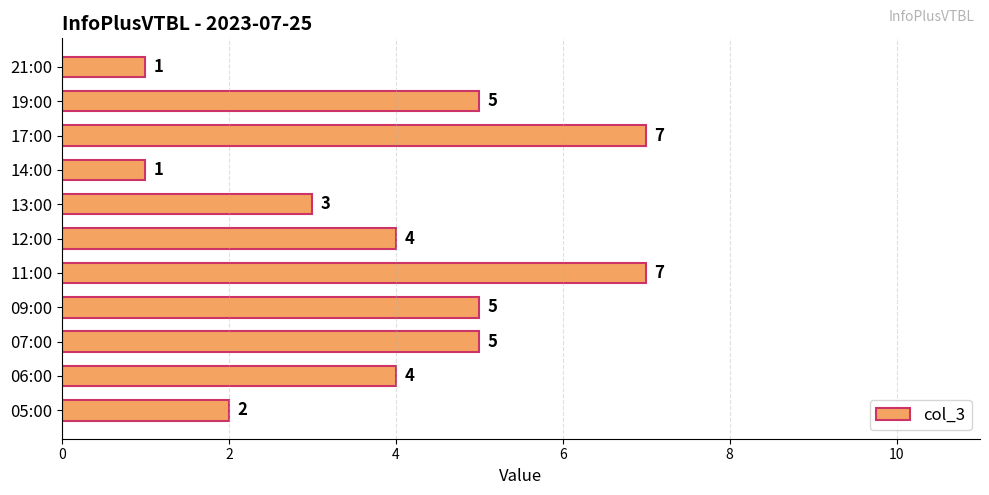

Count the values in the range 2 to 5.

7